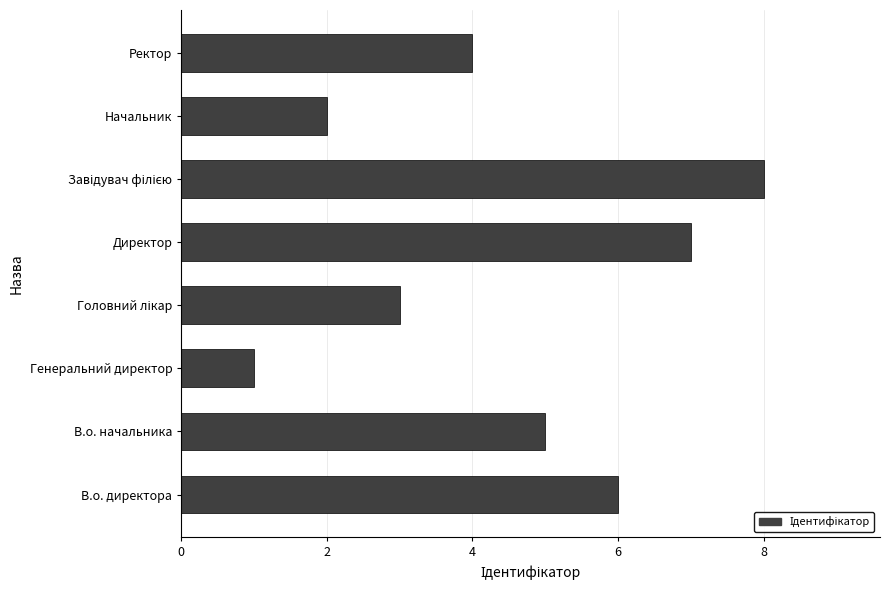

How many series are shown in this chart?

1